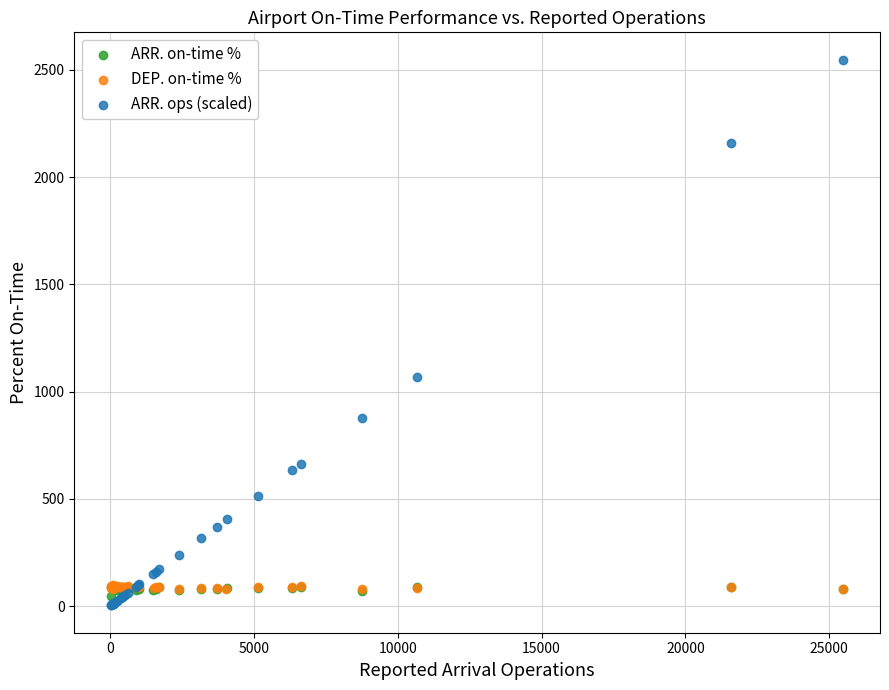

Which series contains the highest Y value?

ARR. ops (scaled)